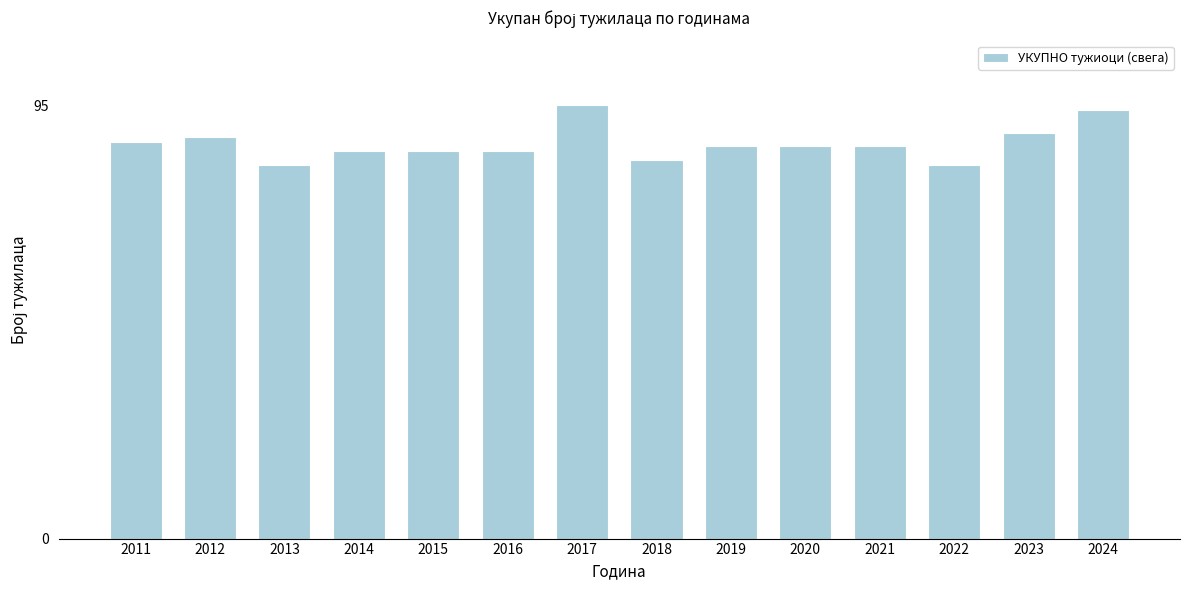

Reading right to left, extract all data points from this chart.

94	89	82	86	86	86	83	95	85	85	85	82	88	87